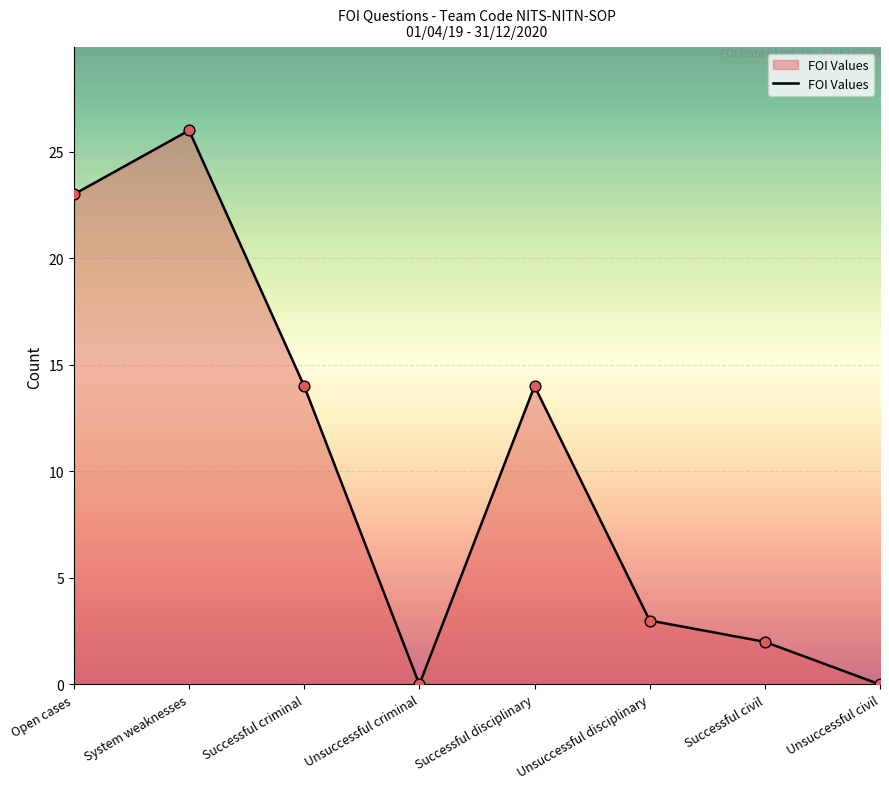

What is the change in value from Unsuccessful criminal to Successful disciplinary?

+14